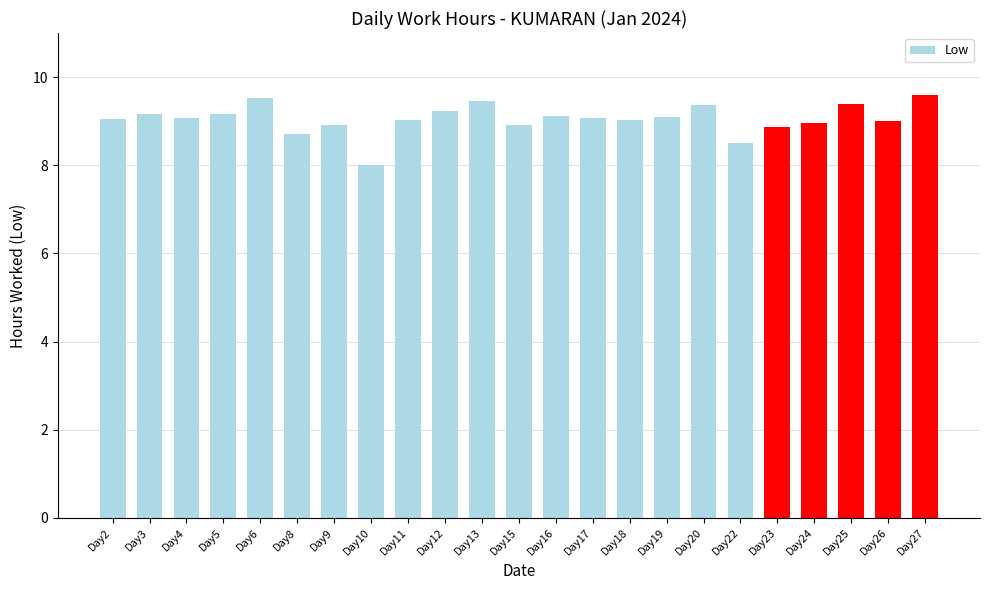

What is the value of the 14th bar from the left?

9.1